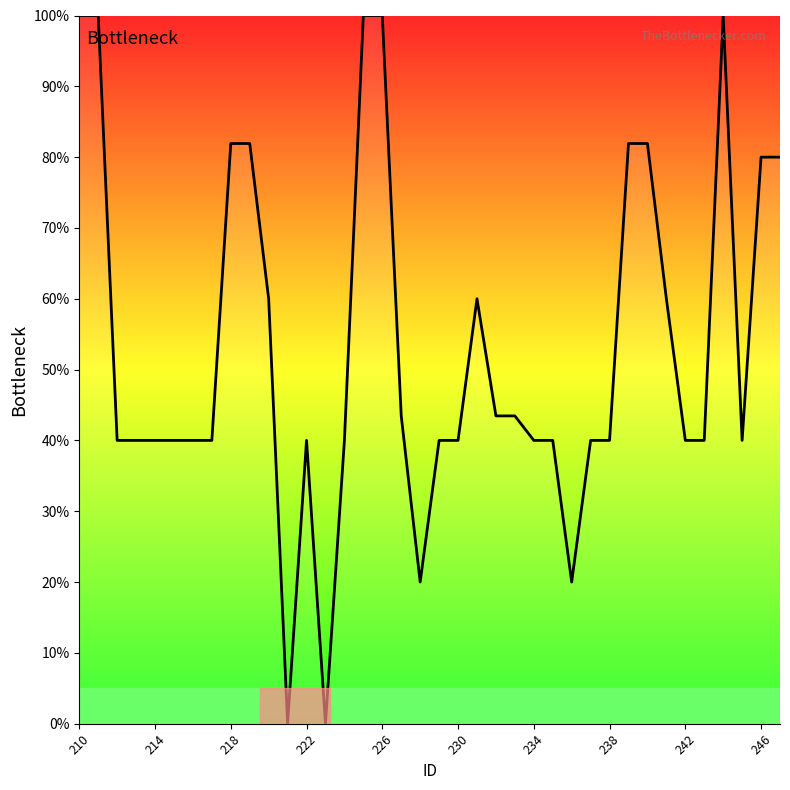

What is the sum of all values?

2018.1